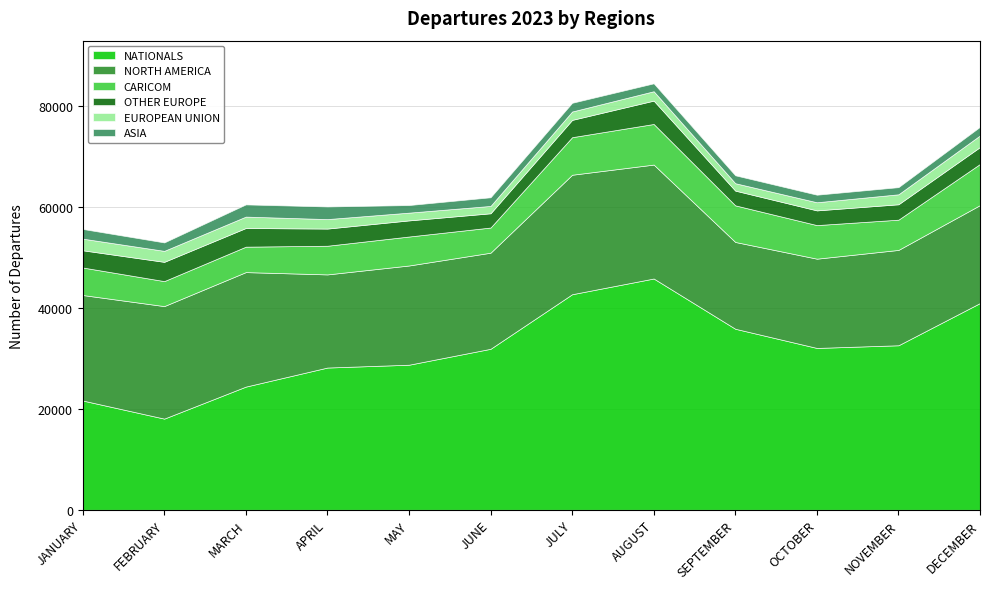

Where is the first local minimum for NORTH AMERICA?

APRIL